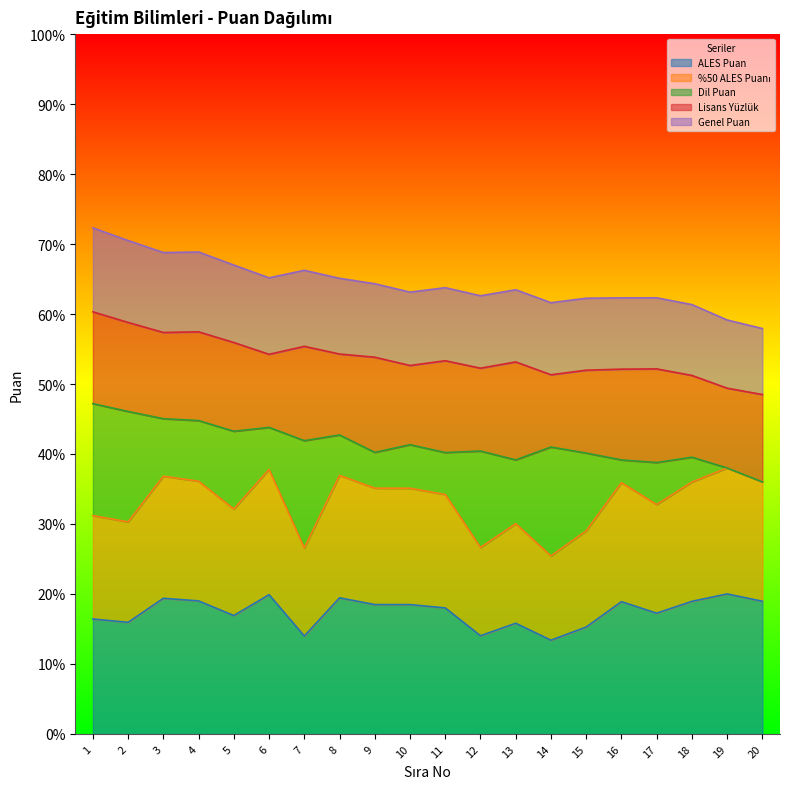

Is it true that ALES Puan equals 20.0 at 19?

True